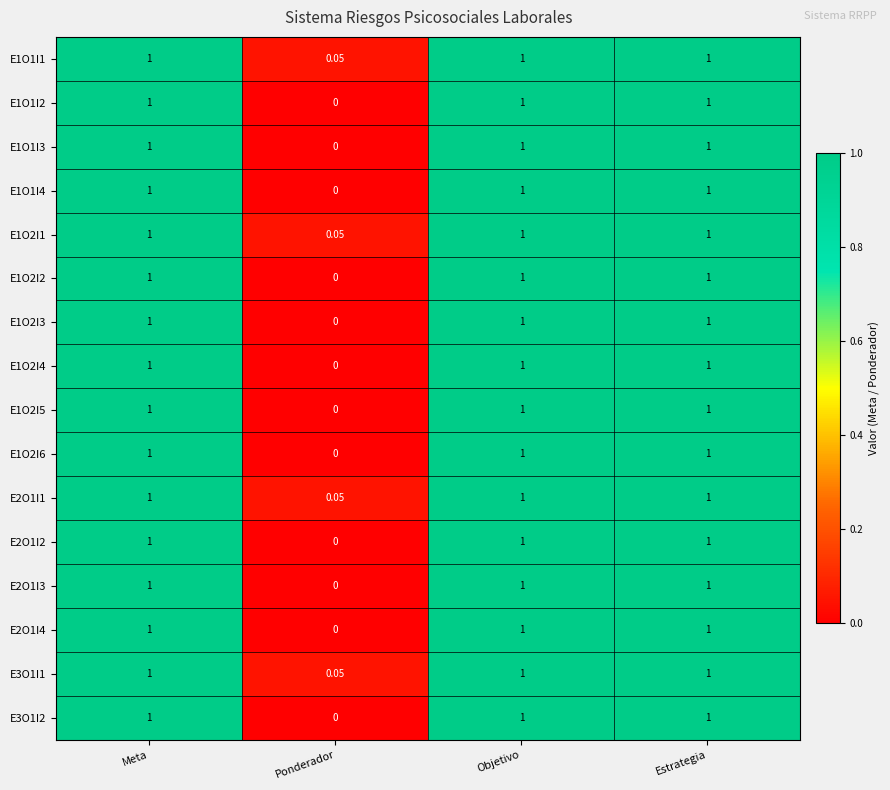

Is the value of E1O2I1 at Meta greater than the value of E2O1I2 at Ponderador?

Yes